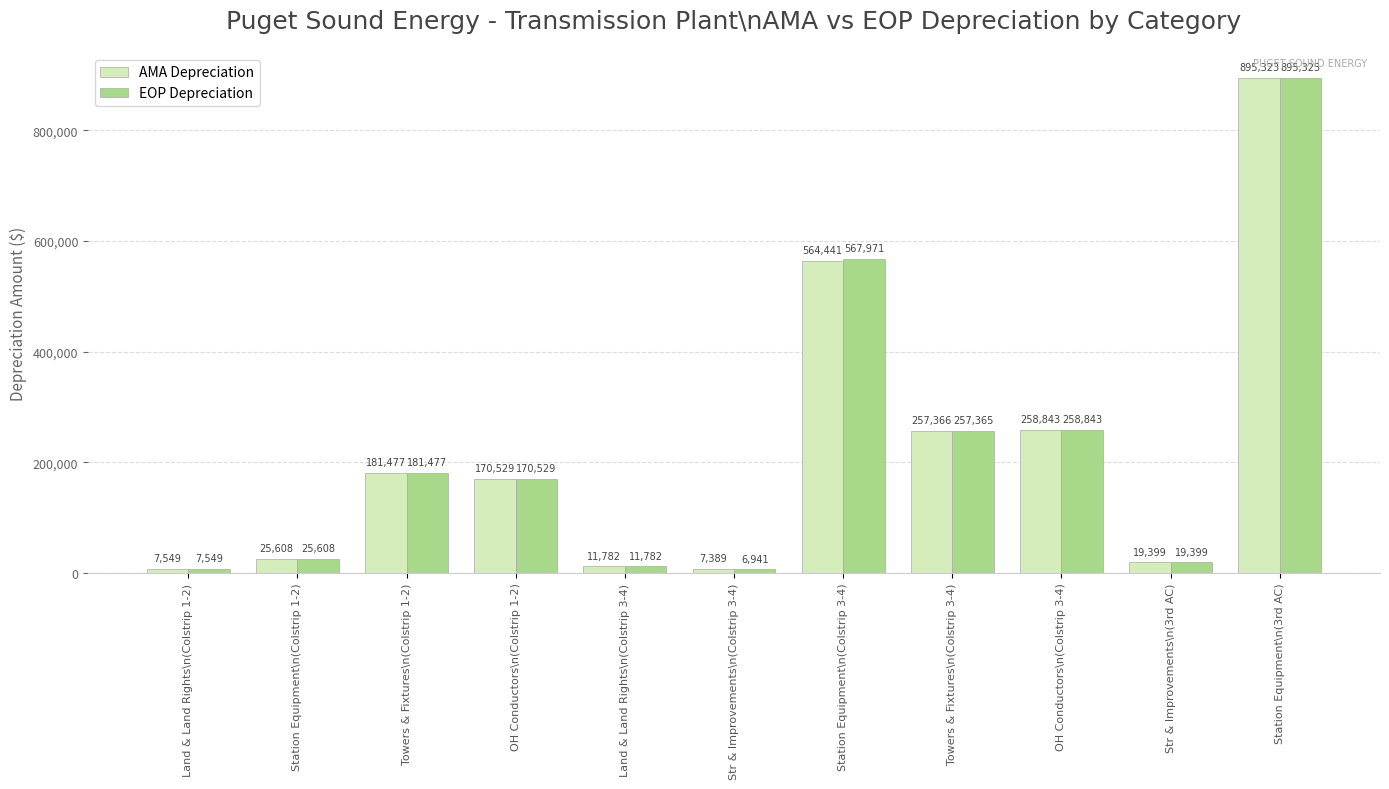

What is the difference between the maximum and minimum values in the EOP Depreciation series?

888381.6